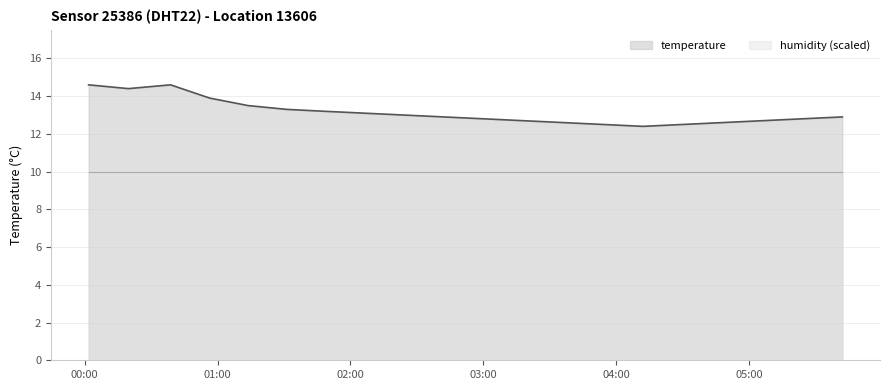

What is the sum of all values?

263.0